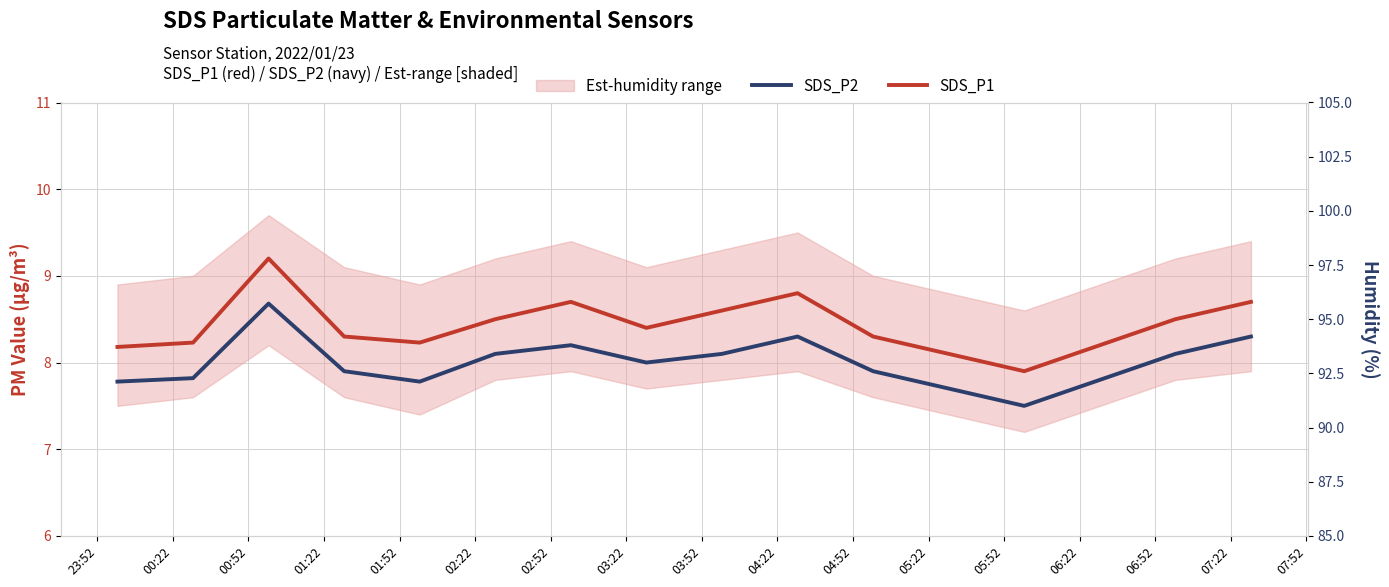

What is the difference between the maximum and minimum values in the SDS_P2 series?

1.2